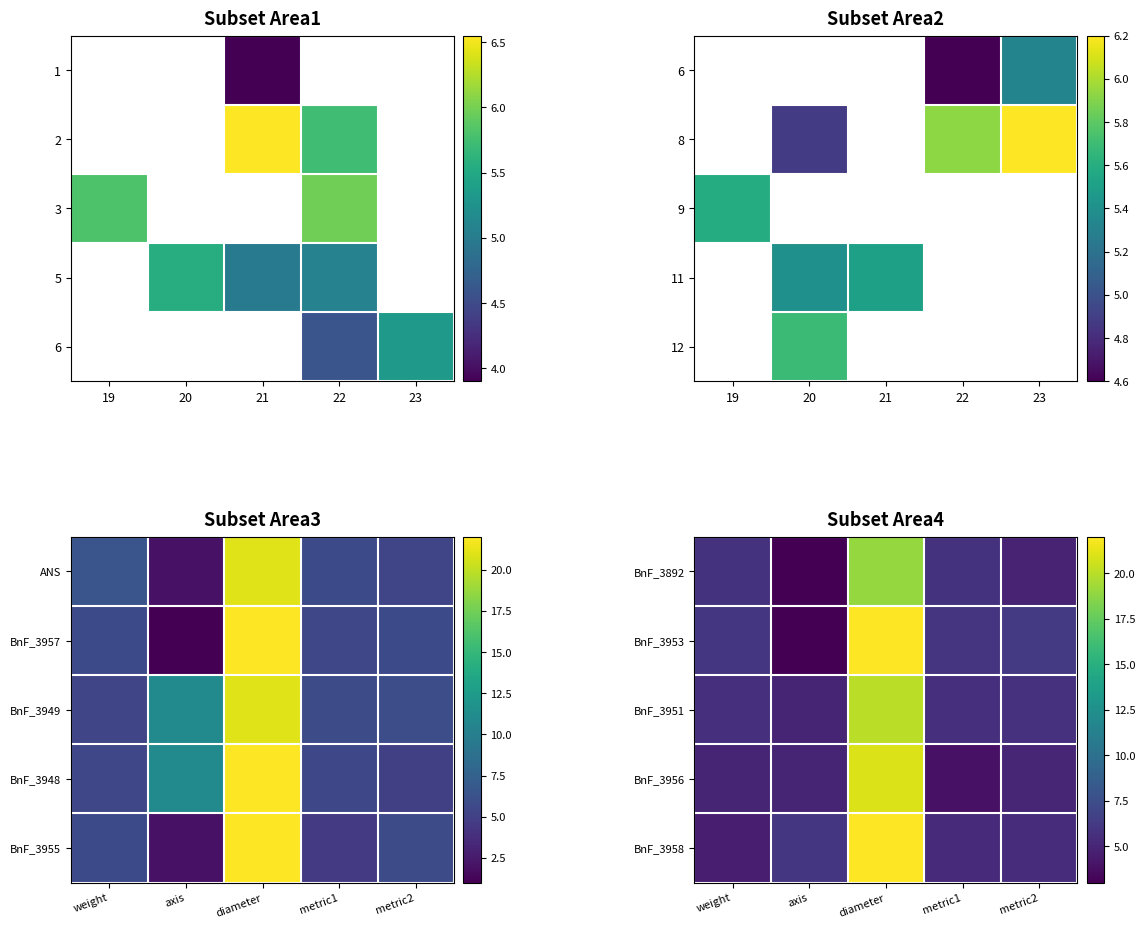

The BnF_3953 series shows 1.7 at metric1. True or false?

False